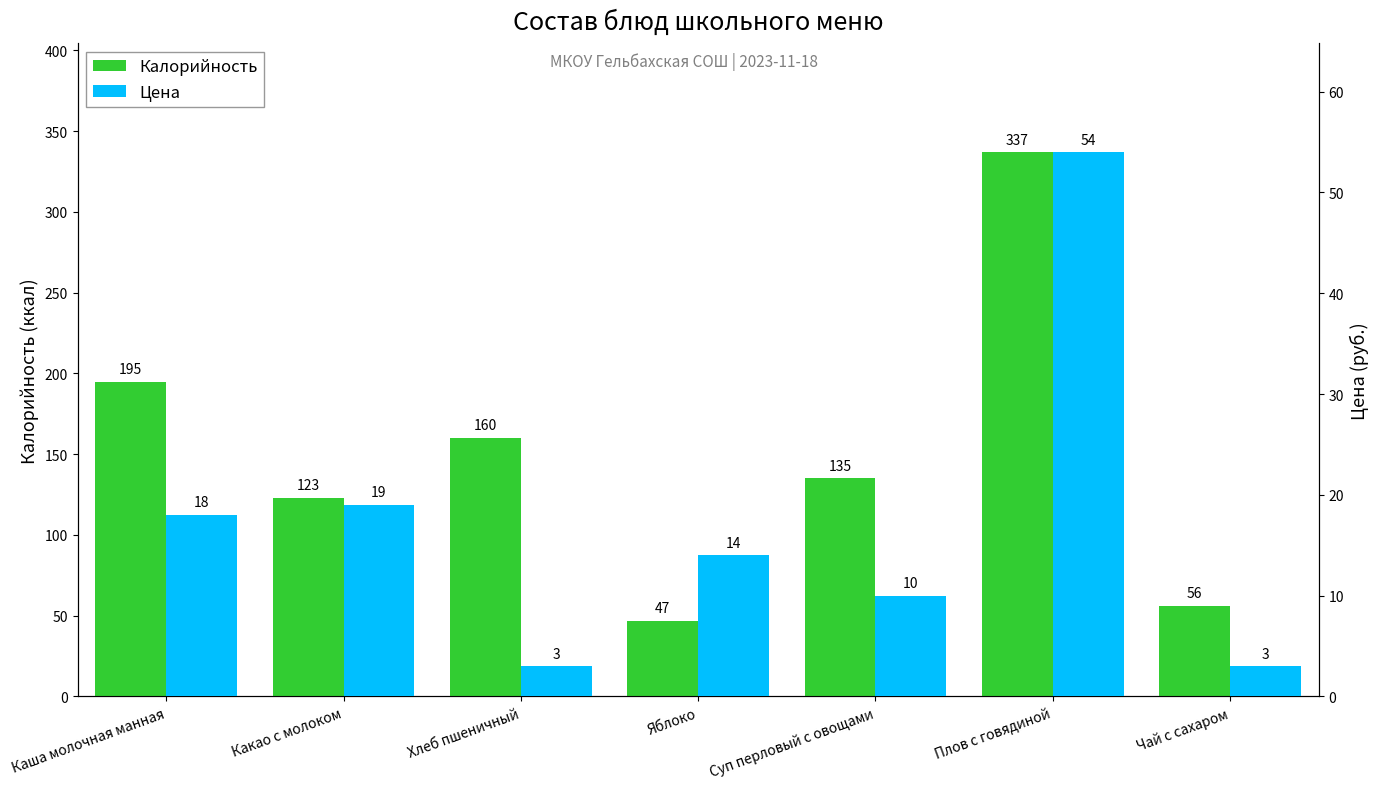

Reading left to right, extract all data points from this chart.

Калорийность: Каша молочная манная=195	Какао с молоком=123	Хлеб пшеничный=160	Яблоко=47	Суп перловый с овощами=135	Плов с говядиной=337	Чай с сахаром=56
Цена: Каша молочная манная=18	Какао с молоком=19	Хлеб пшеничный=3	Яблоко=14	Суп перловый с овощами=10	Плов с говядиной=54	Чай с сахаром=3